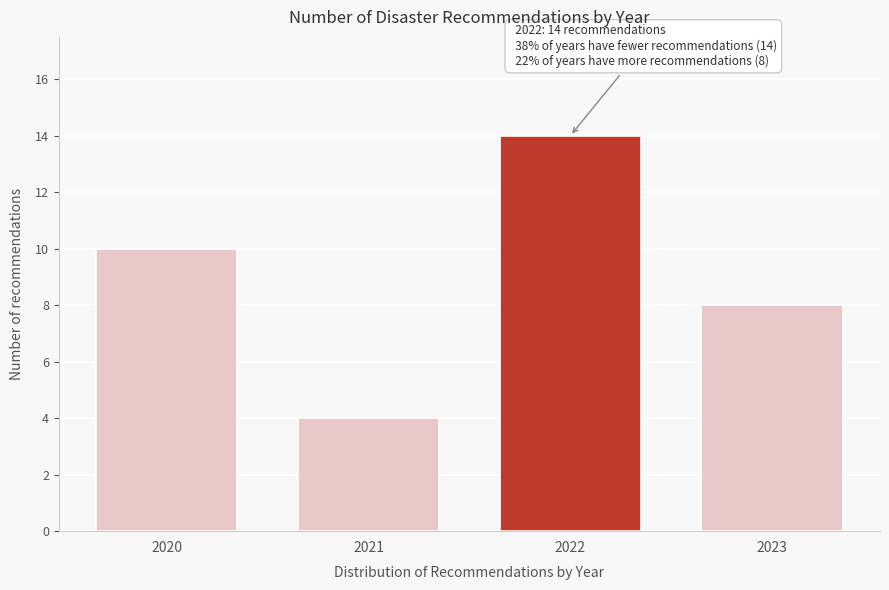

Reading right to left, what are all the values shown in this chart?

8	14	4	10